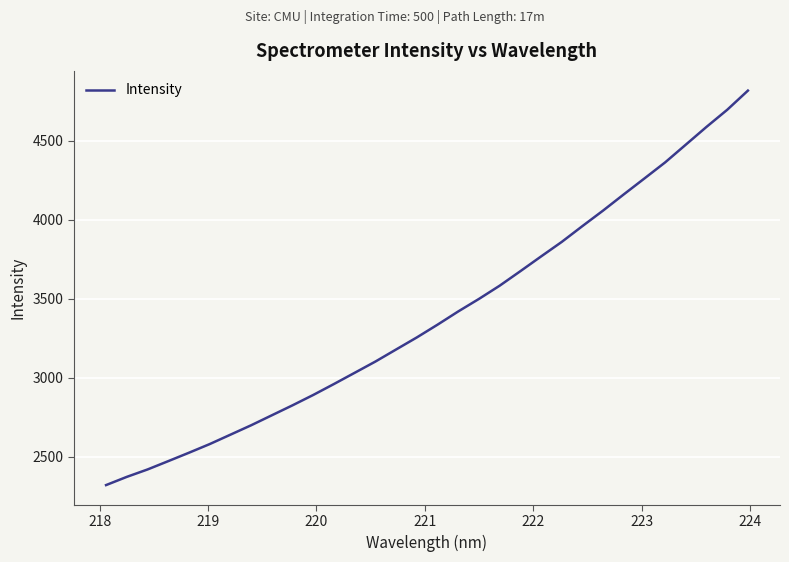

What is the difference between the maximum and minimum values?

2494.6